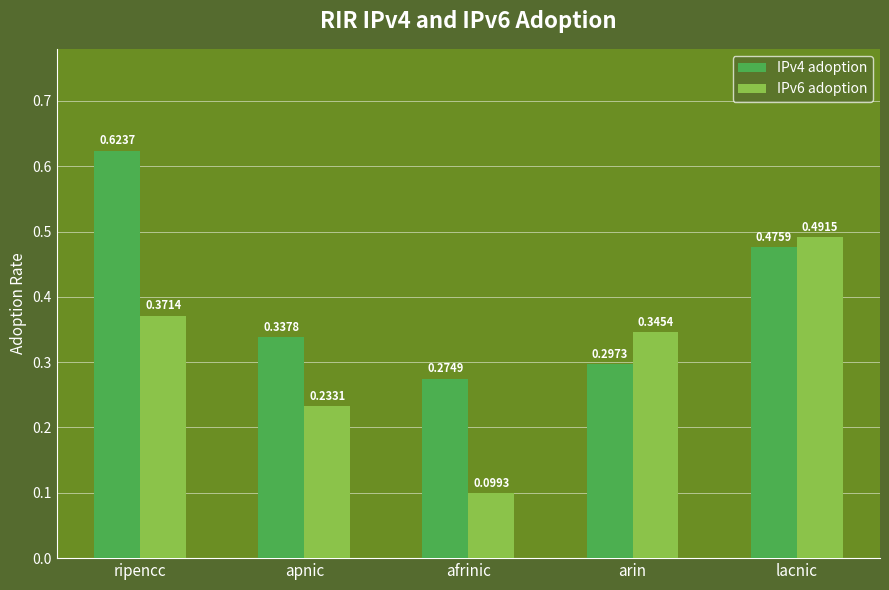

At how many categories does at least one series exceed 0?

5